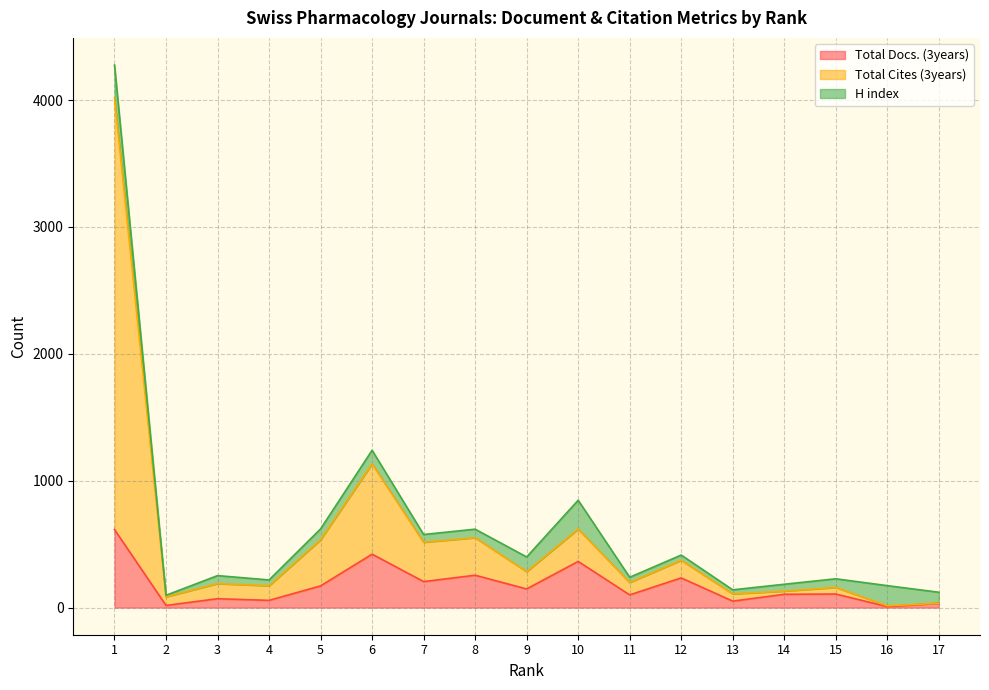

What are all the series names shown in the legend?

Total Docs. (3years), Total Cites (3years), H index